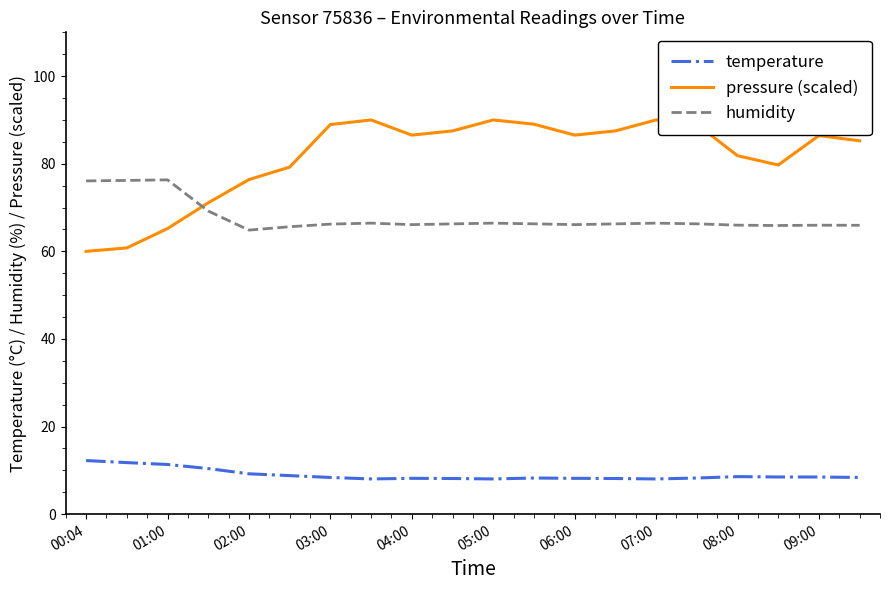

Rank the series by their average value, from highest to lowest.

pressure (scaled), humidity, temperature